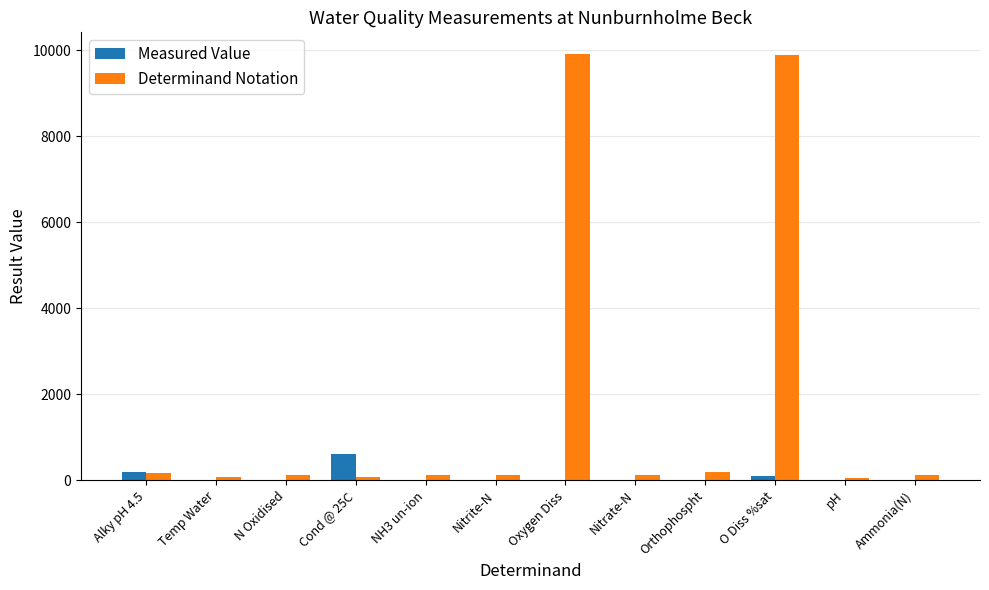

What is the sum of all Determinand Notation values?

20962.0